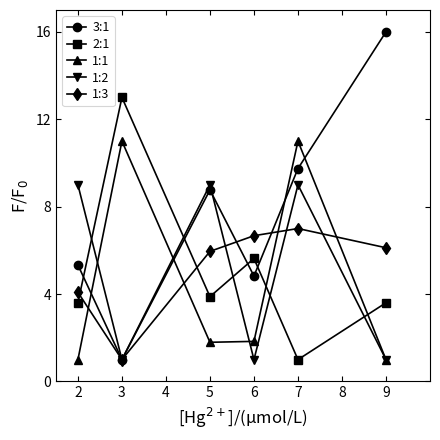

How many data points does each series have?

6